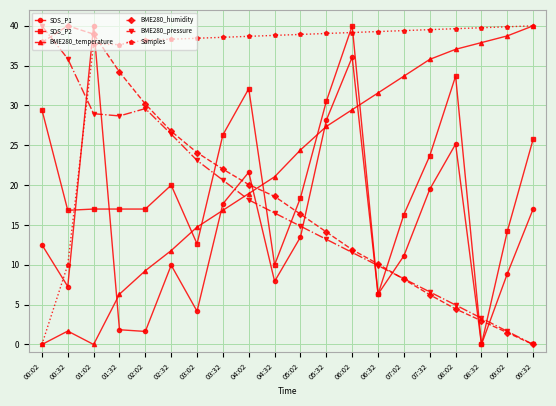

The BME280_temperature series shows 68.1 at 08:32. True or false?

False